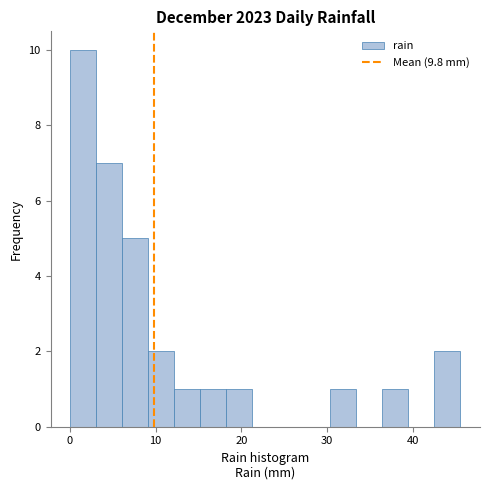

Around what value on the x-axis is the tallest bar? Give the approximate position of its centre, as read against the axis.

2